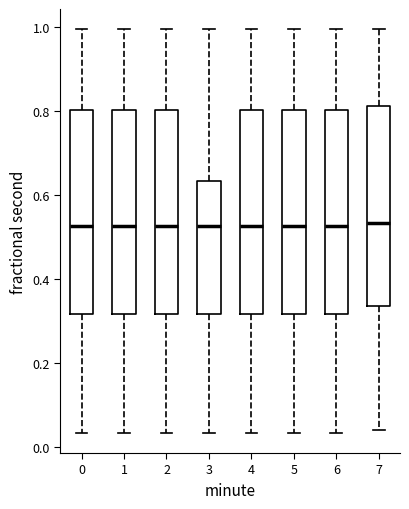

Reading left to right, read every box against the y-axis: the position of its median line, the range the box covers, and the ends of its whiskers. The values are not printed on the chart, so give them approximately, as read against the axis.

0: median 0.52, box 0.32 to 0.80, whiskers 0.04 to 1.00
1: median 0.52, box 0.32 to 0.80, whiskers 0.04 to 1.00
2: median 0.52, box 0.32 to 0.80, whiskers 0.04 to 1.00
3: median 0.52, box 0.32 to 0.64, whiskers 0.04 to 1.00
4: median 0.52, box 0.32 to 0.80, whiskers 0.04 to 1.00
5: median 0.52, box 0.32 to 0.80, whiskers 0.04 to 1.00
6: median 0.52, box 0.32 to 0.80, whiskers 0.04 to 1.00
7: median 0.54, box 0.34 to 0.82, whiskers 0.04 to 1.00